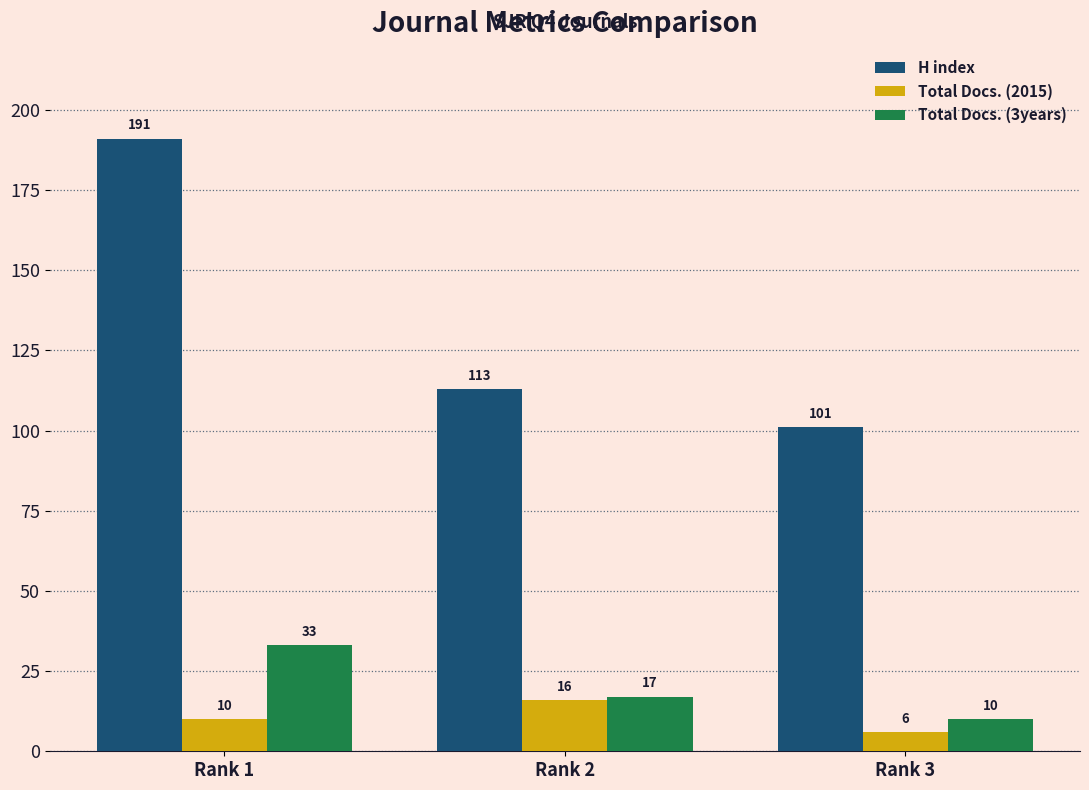

What is the approximate value of Total Docs. (2015) at Rank 3?

6